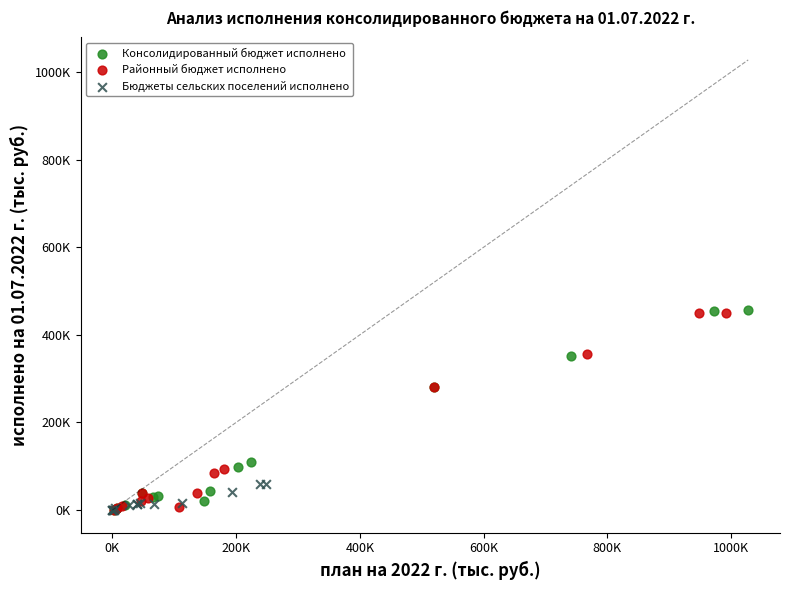

What are all the series names shown in the legend?

Консолидированный бюджет исполнено, Районный бюджет исполнено, Бюджеты сельских поселений исполнено